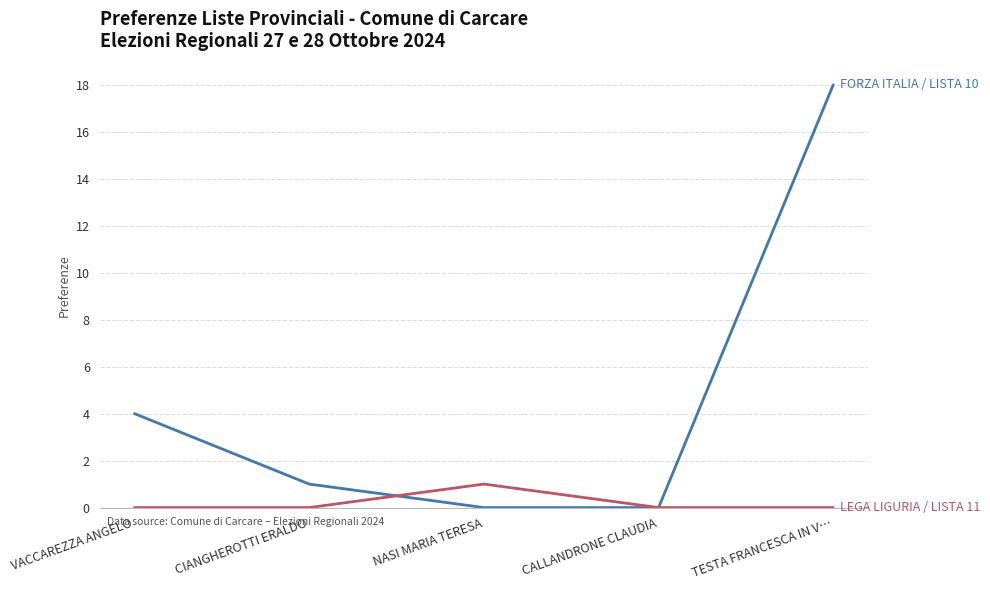

Reading right to left, transcribe all the data shown in this chart.

FORZA ITALIA / LISTA 10: TESTA FRANCESCA IN V…=18	CALLANDRONE CLAUDIA=0	NASI MARIA TERESA=0	CIANGHEROTTI ERALDO=1	VACCAREZZA ANGELO=4
LEGA LIGURIA / LISTA 11: TESTA FRANCESCA IN V…=0	CALLANDRONE CLAUDIA=0	NASI MARIA TERESA=1	CIANGHEROTTI ERALDO=0	VACCAREZZA ANGELO=0